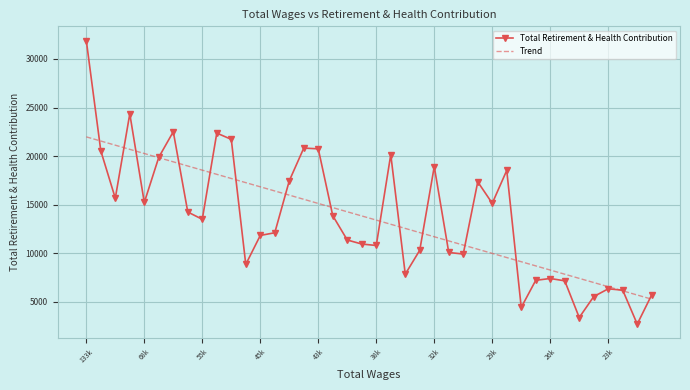

What is the sum of all Trend values?

544983.0